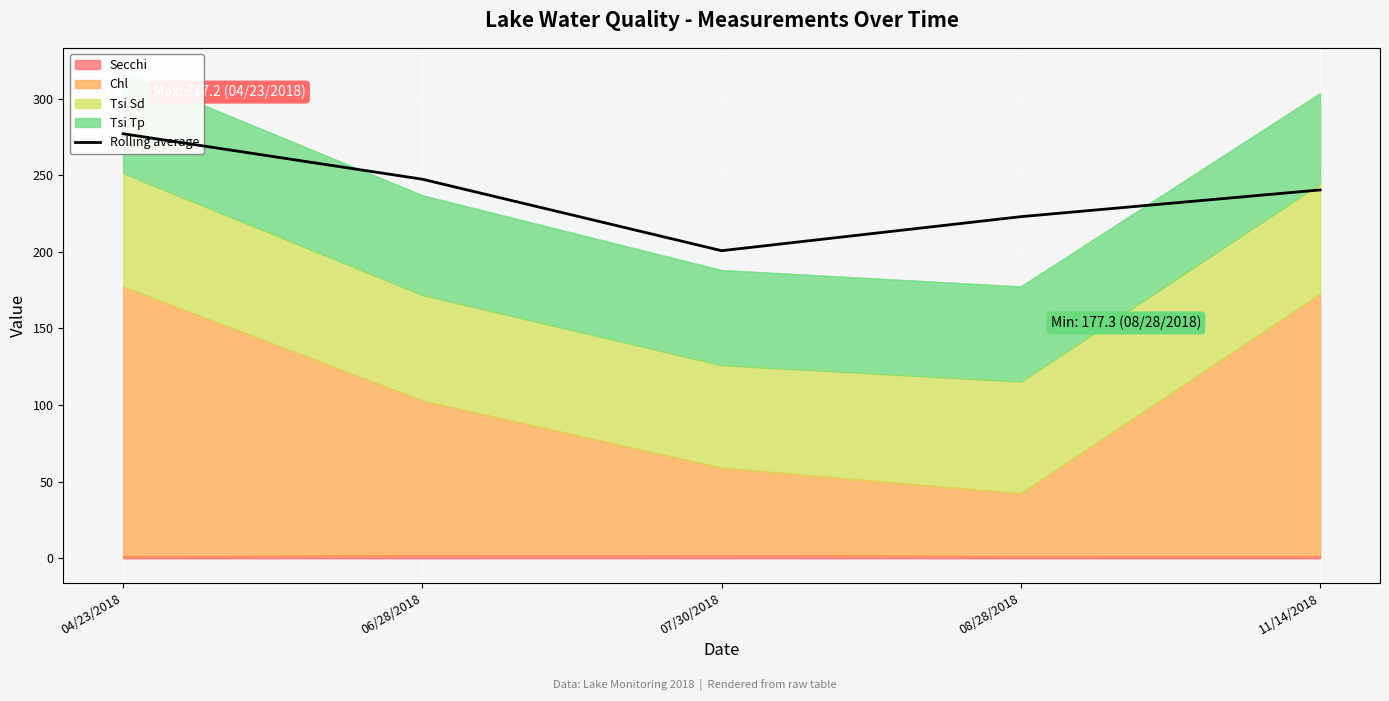

At which category does the data reach its first local valley?

07/30/2018